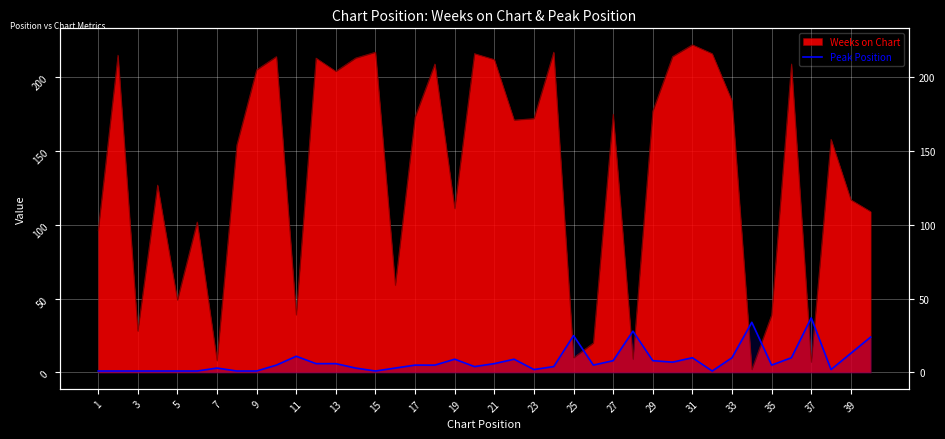

How many lines are shown in the chart?

1